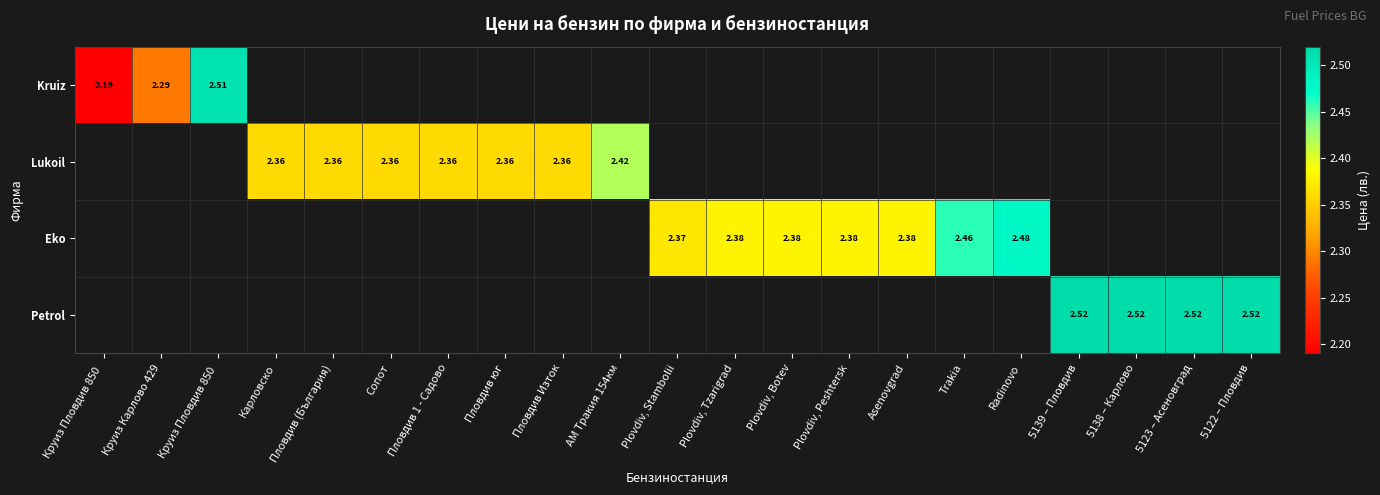

Which series has the largest range (max minus min)?

Kruiz